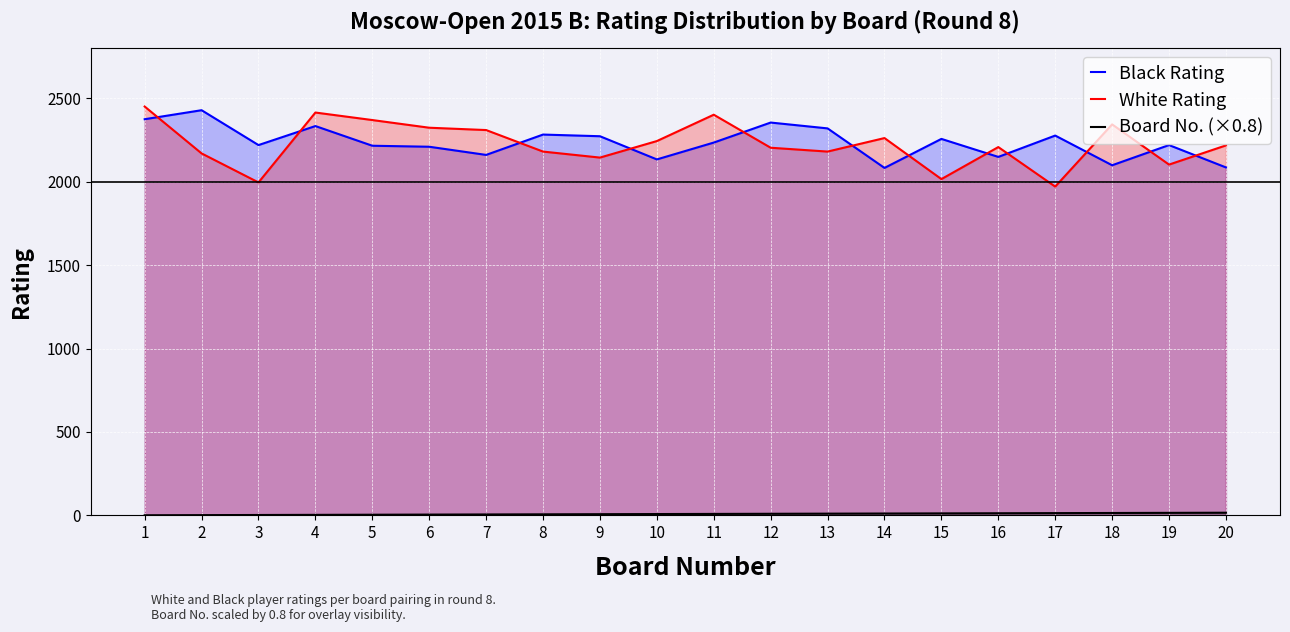

Rank the series at 13 from highest to lowest value.

Black Rating, White Rating, Board No. (×0.8)